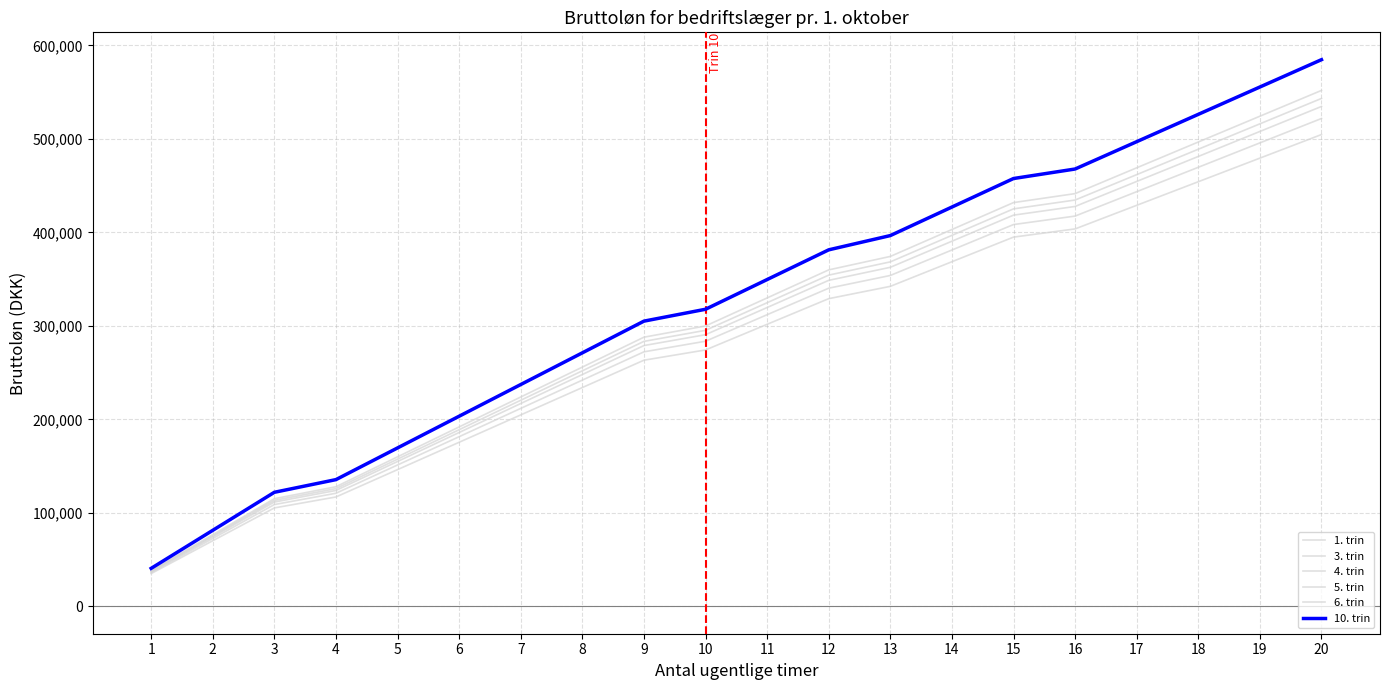

What is the value of the 10. trin point at the 6th from the left?

203360.7